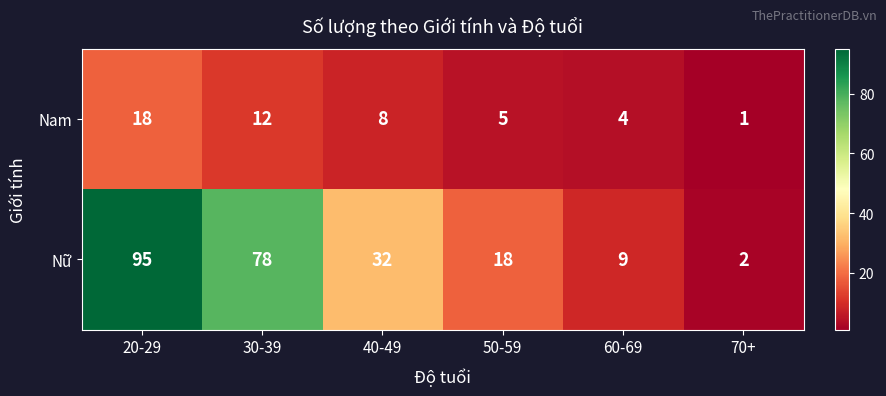

Between 30-39 and 60-69, which series saw the biggest shift?

Nữ